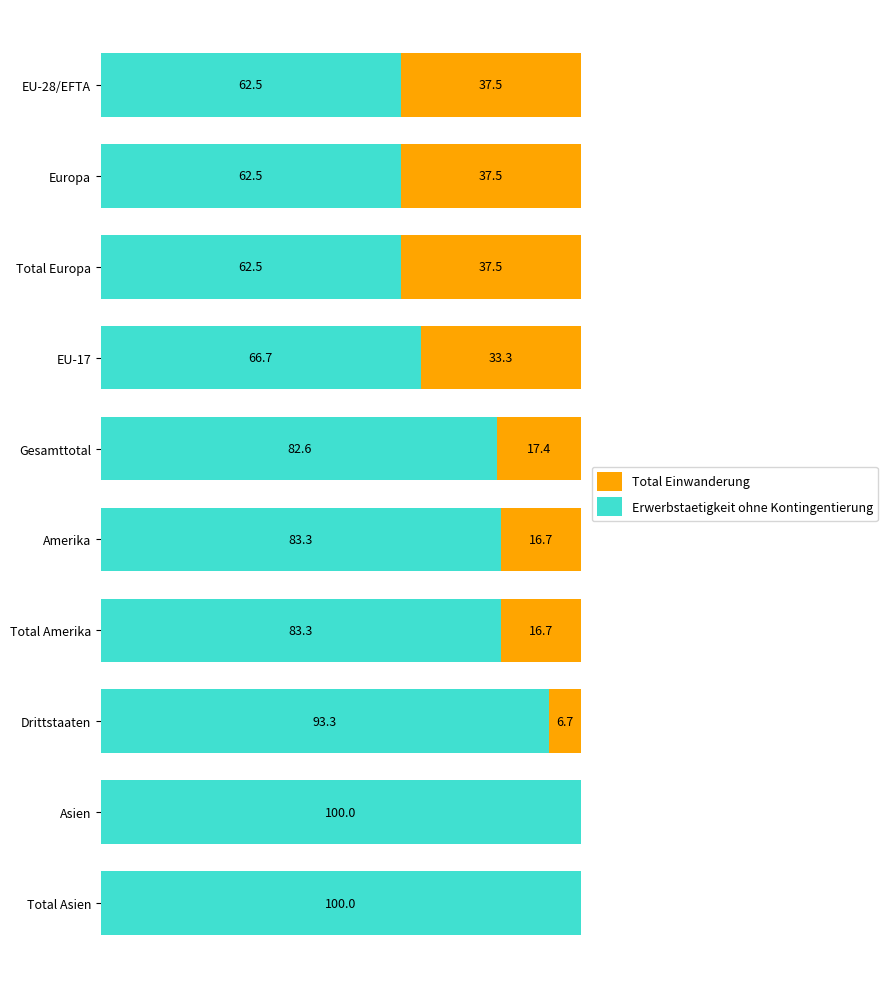

Where is Erwerbstaetigkeit ohne Kontingentierung nearest to the value 81?

Gesamttotal